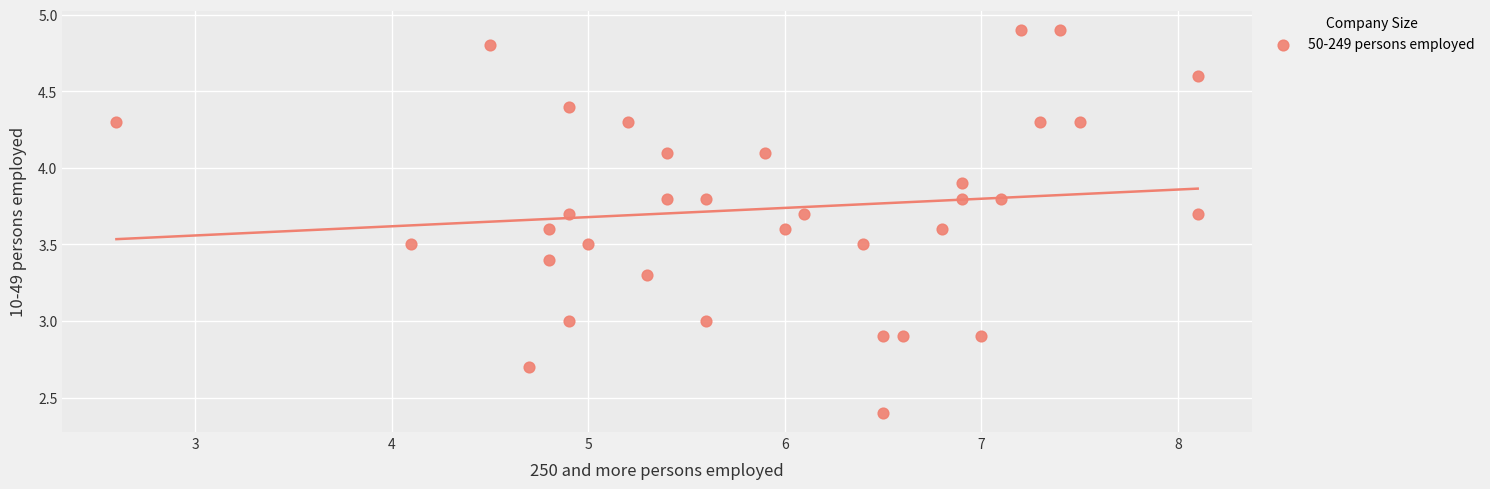

What is the range of X values (max minus min)?

5.5